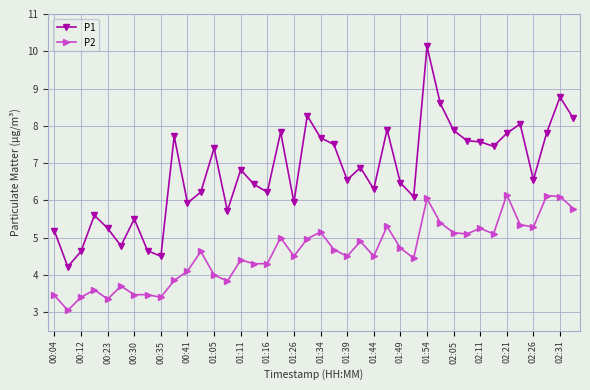

What is the difference between the second highest and second lowest values in the P2 series?

2.8